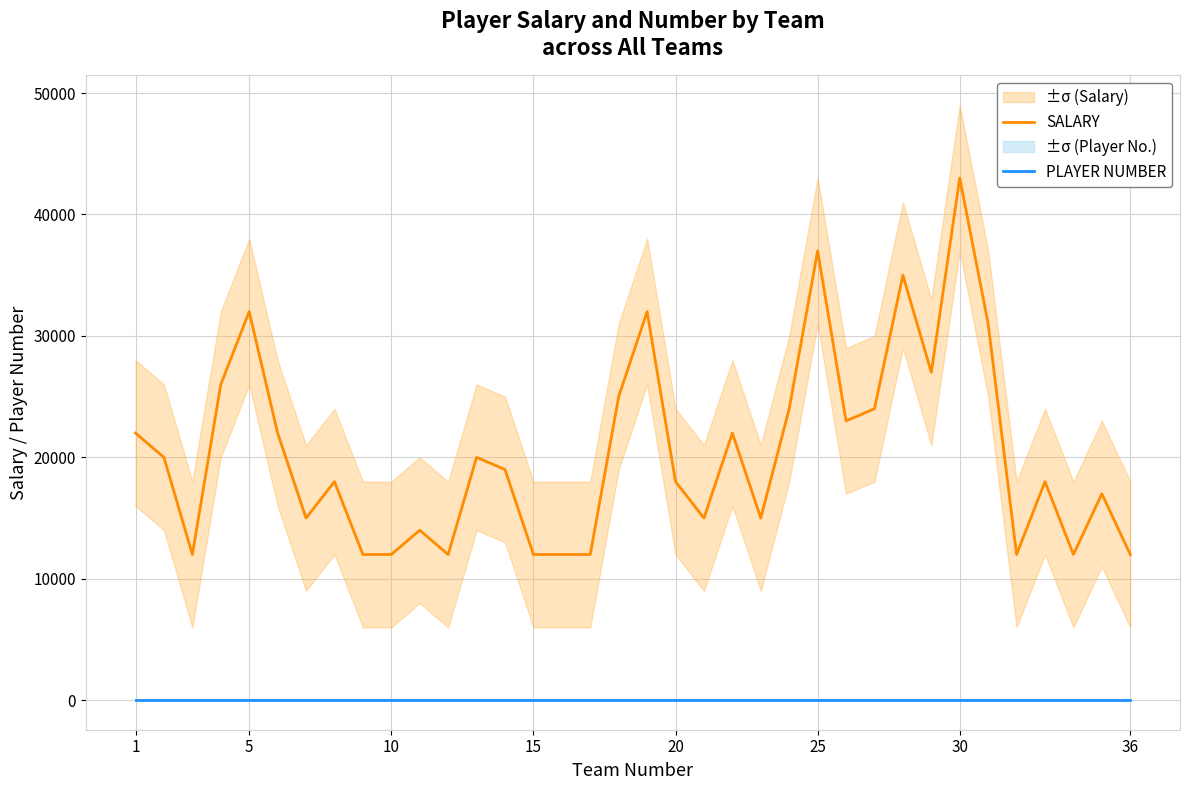

At how many categories does at least one series exceed 25512?

8